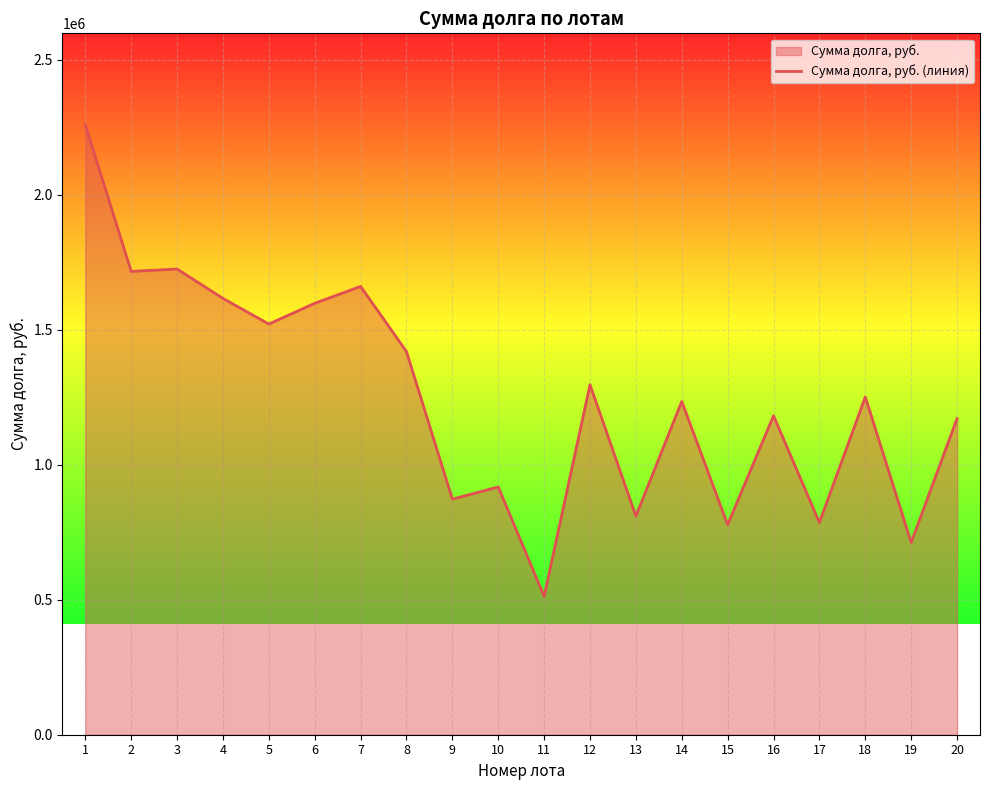

Reading left to right, what are all the values shown in this chart?

1=2259550.4	2=1716482.0	3=1725315.5	4=1616391.9	5=1521494.8	6=1598348.5	7=1660925.1	8=1419412.9	9=872787.1	10=917952.9	11=512635.2	12=1296685.5	13=809936.2	14=1234854.8	15=778142.1	16=1181616.1	17=786085.6	18=1251506.6	19=712206.7	20=1171074.9